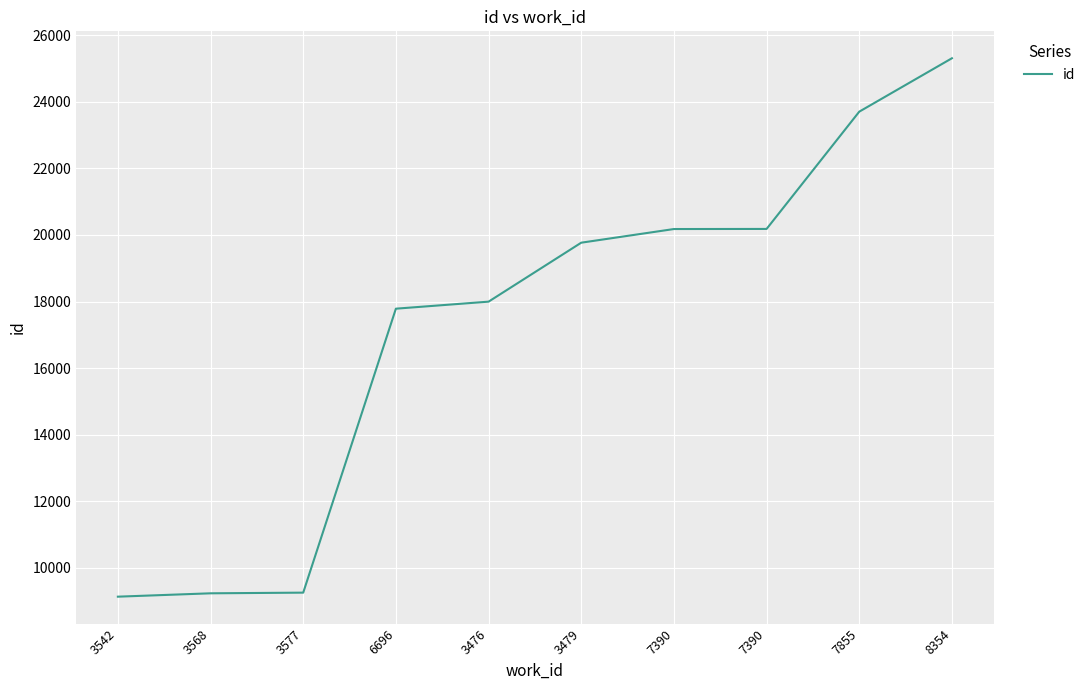

How many lines are shown in the chart?

1